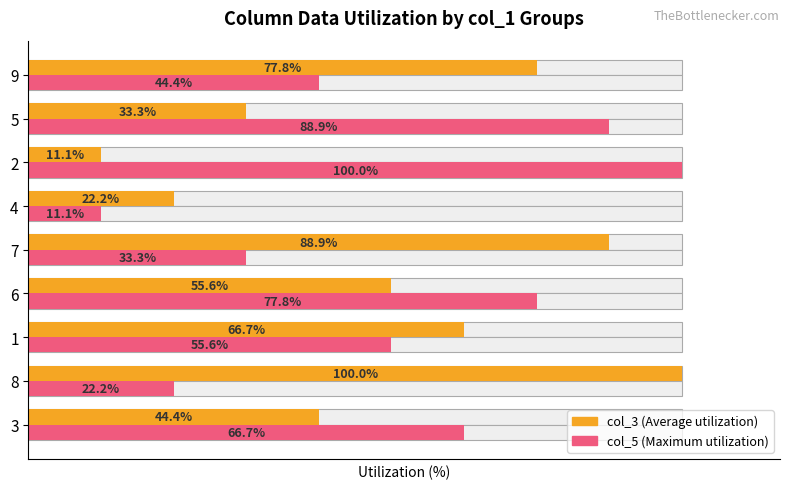

What is the difference between the highest and lowest values at 6?

22.2